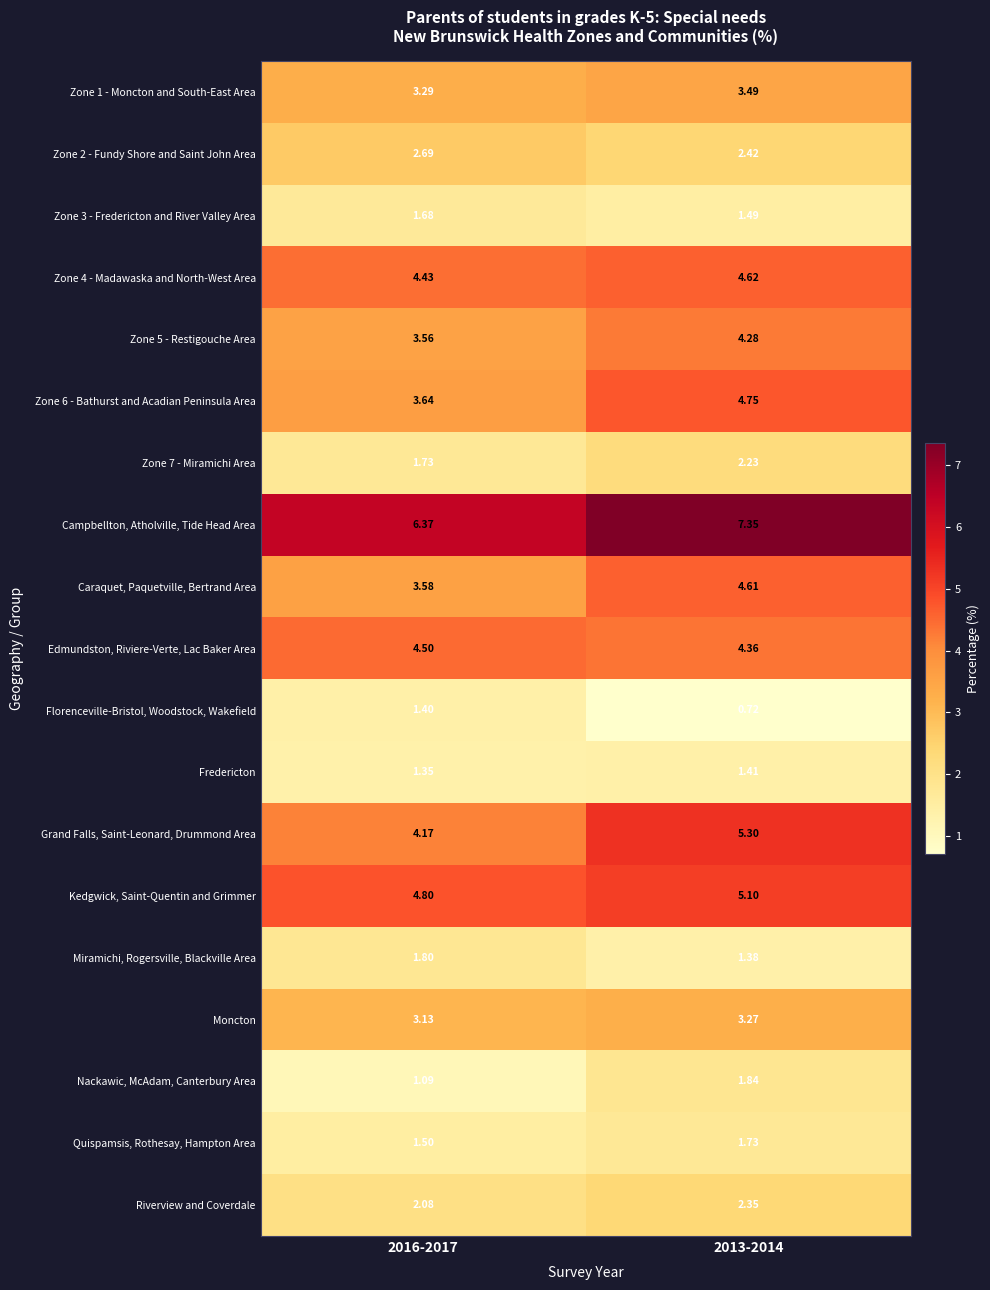

Which series has the largest total across all categories?

Campbellton, Atholville, Tide Head Area